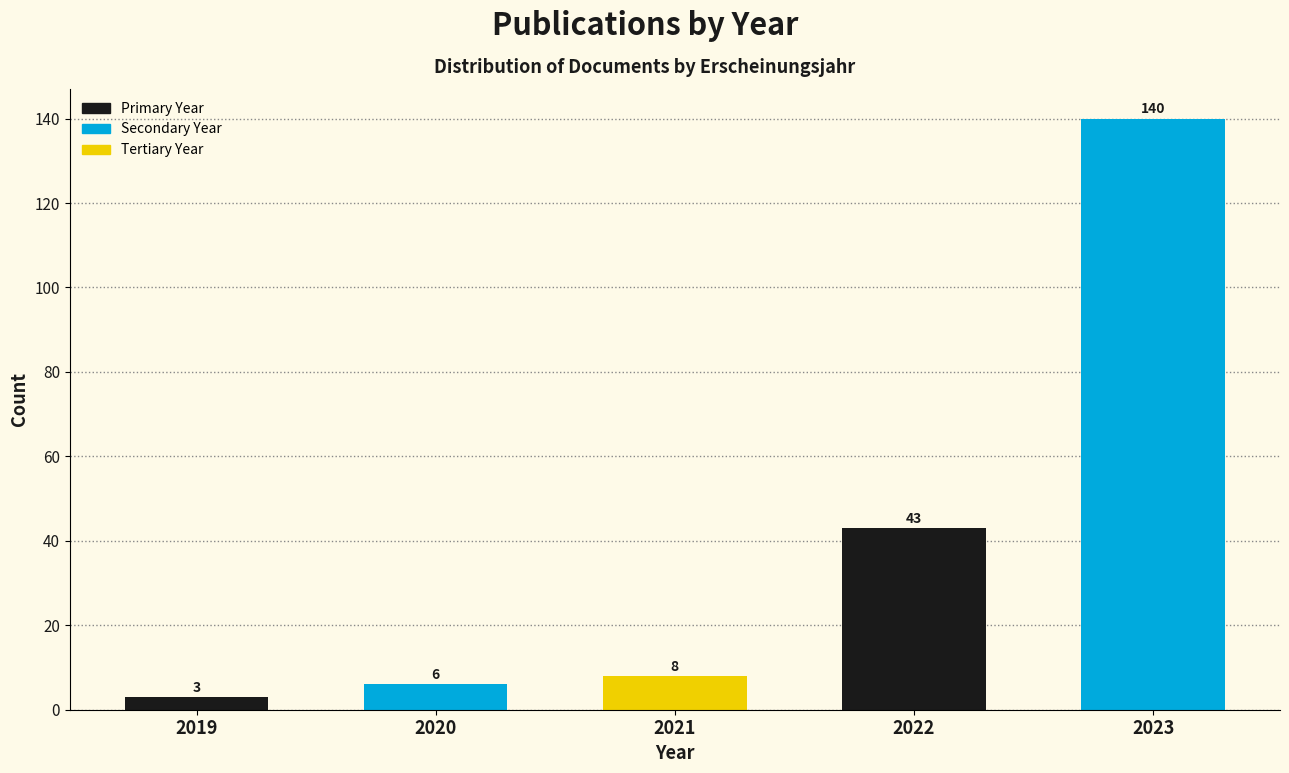

Reading left to right, transcribe all the data shown in this chart.

2019=3	2020=6	2021=8	2022=43	2023=140